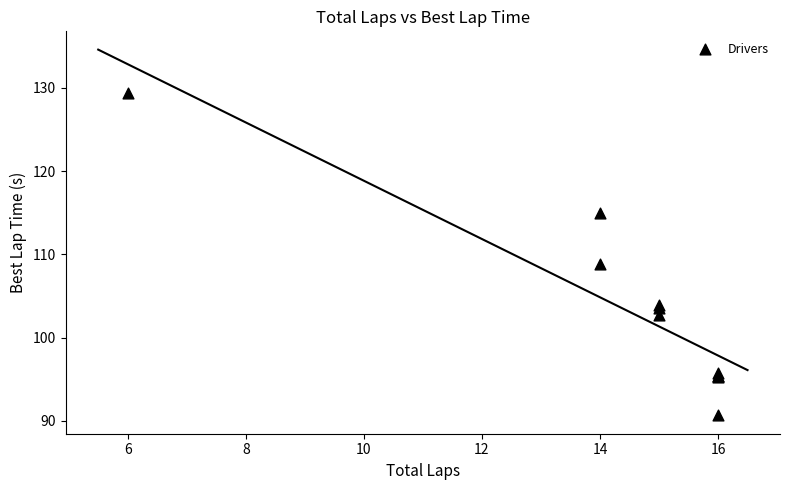

What Y value in the scatter plot is closest to 110?

108.9